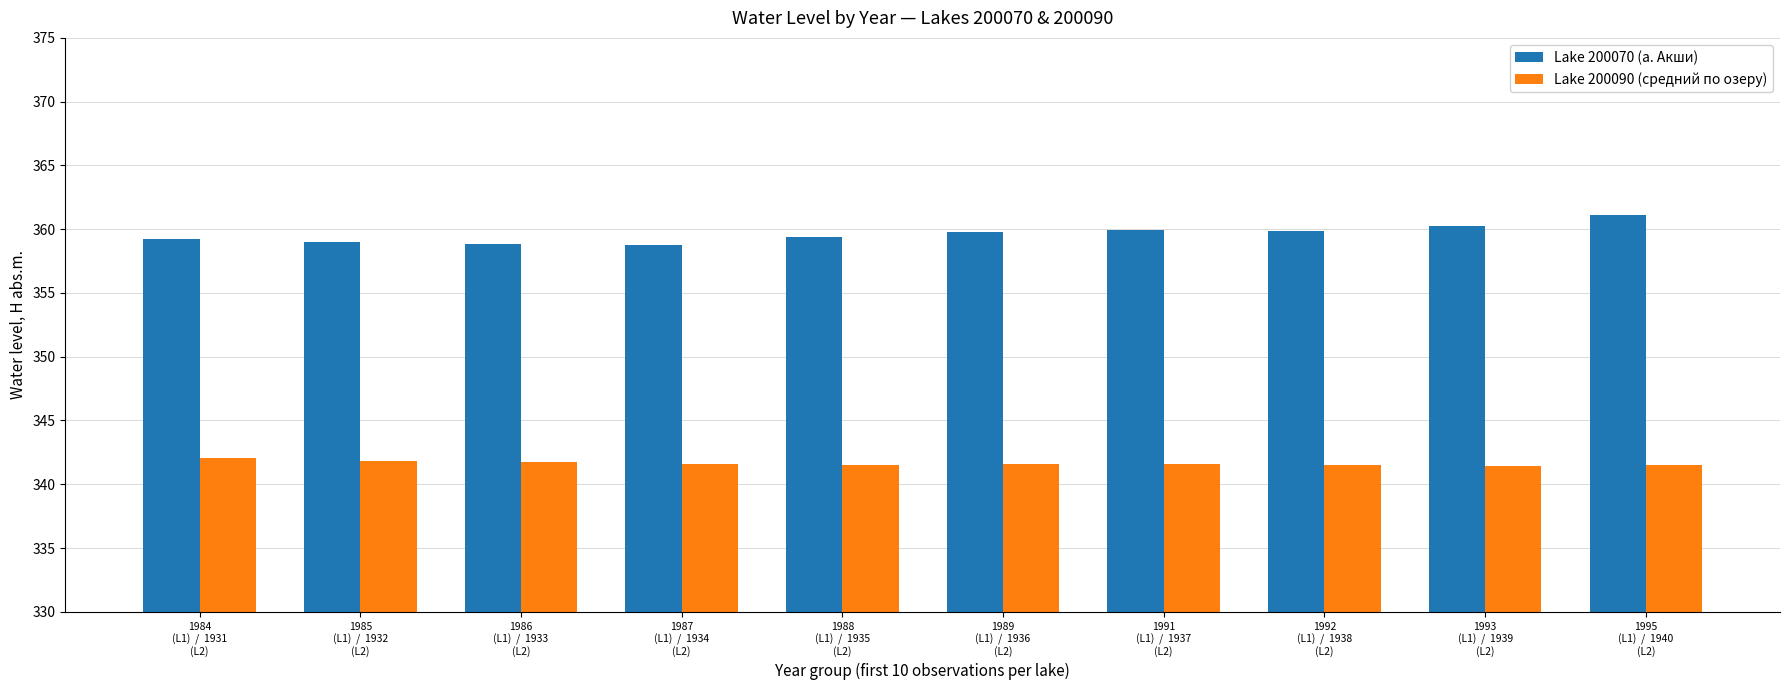

Is the value of Lake 200070 (а. Акши) at 1984
(L1)  /  1931
(L2) greater than the value of Lake 200090 (средний по озеру) at 1986
(L1)  /  1933
(L2)?

Yes